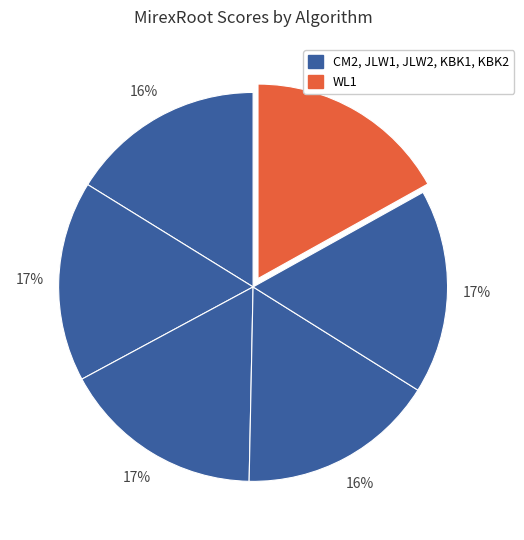

To the nearest percent, what is the difference between the largest and smallest slice percentages?

1%